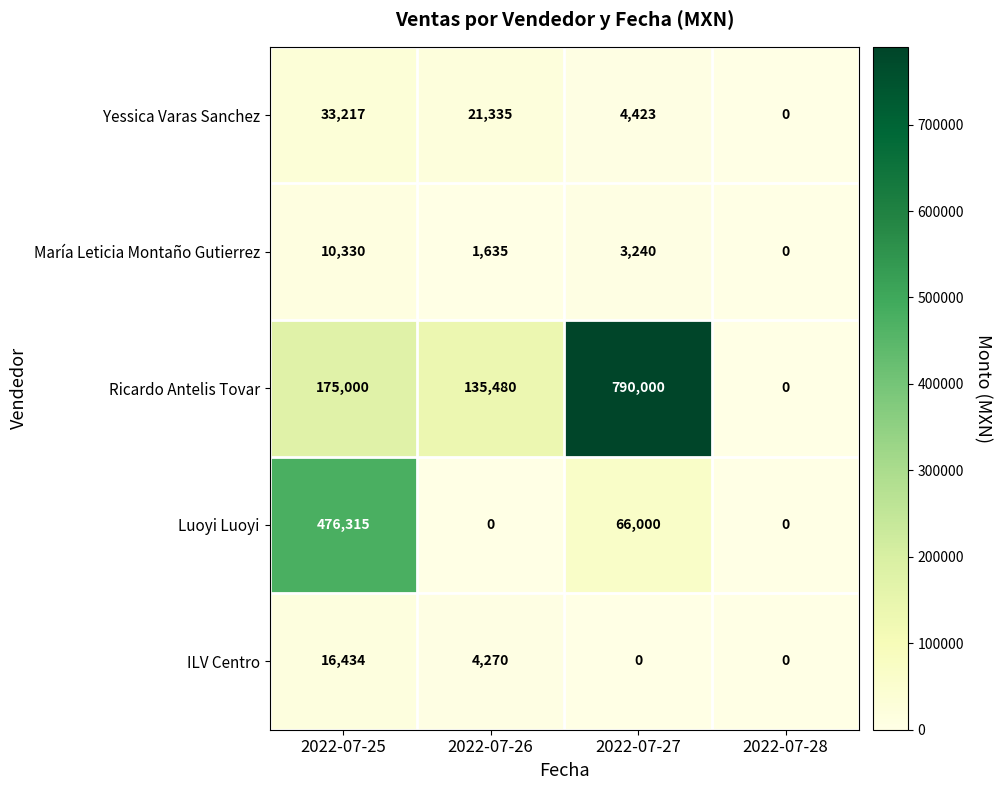

What is the maximum value for Yessica Varas Sanchez?

33217